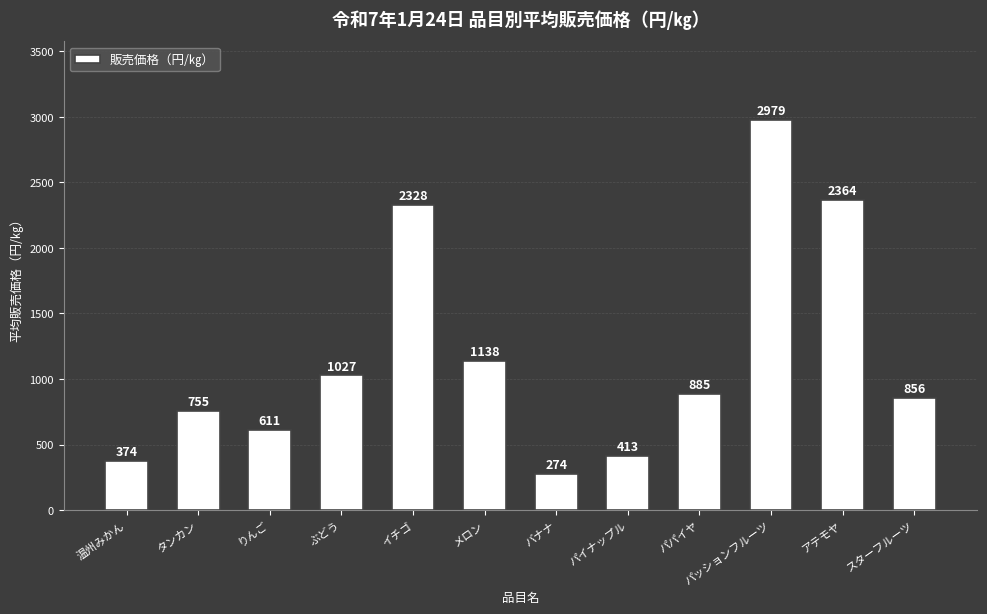

How many data points does each series have?

12